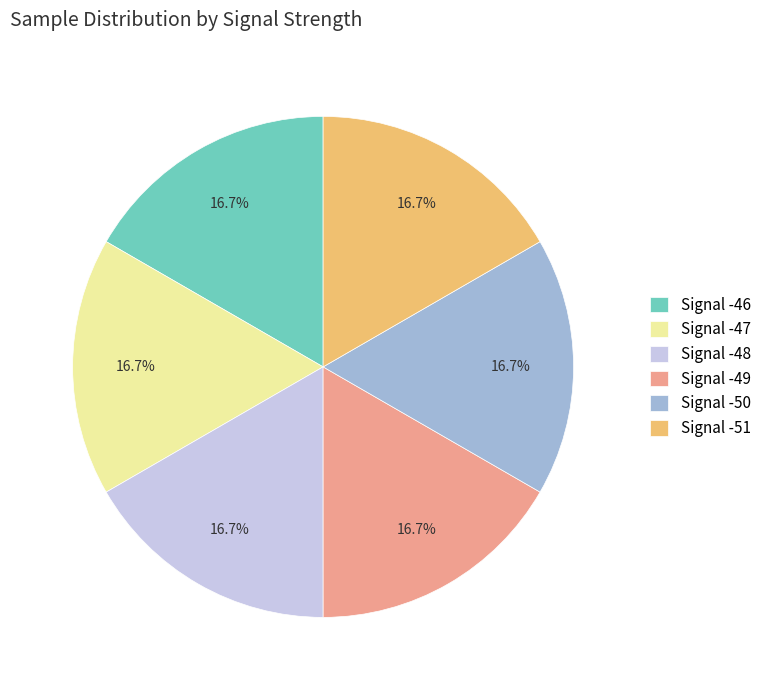

Approximately how many times larger is the value at Signal -48 compared to Signal -50?

1.0